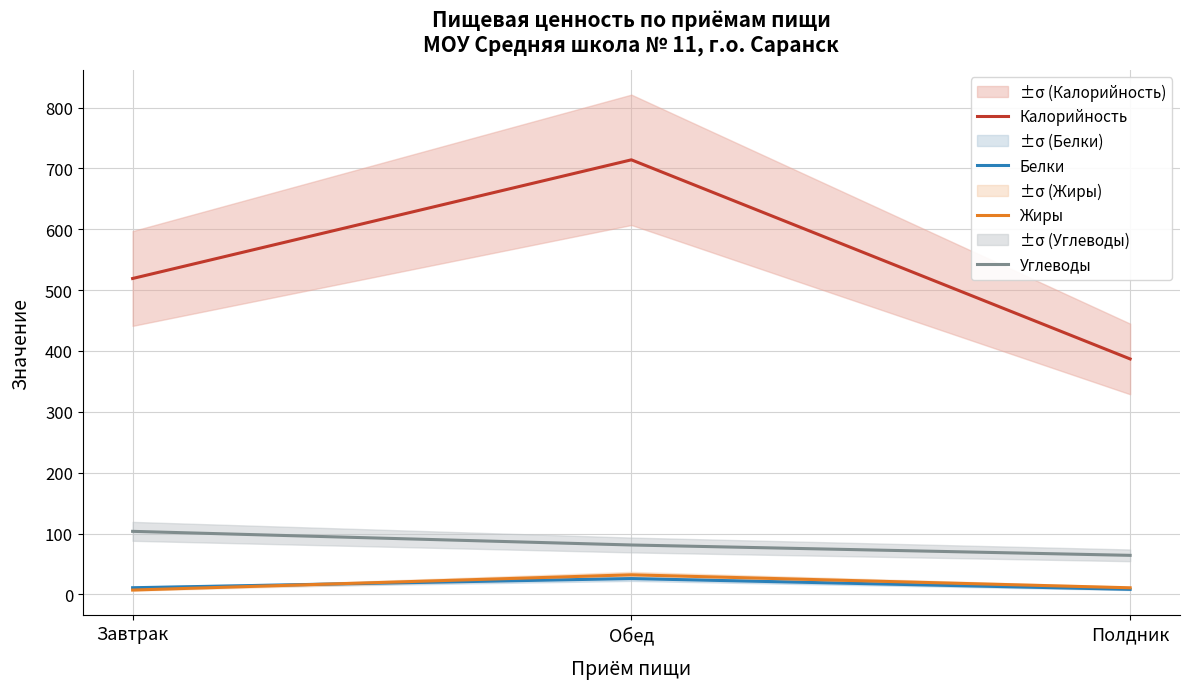

Which category has the lowest value in the Жиры series?

Завтрак